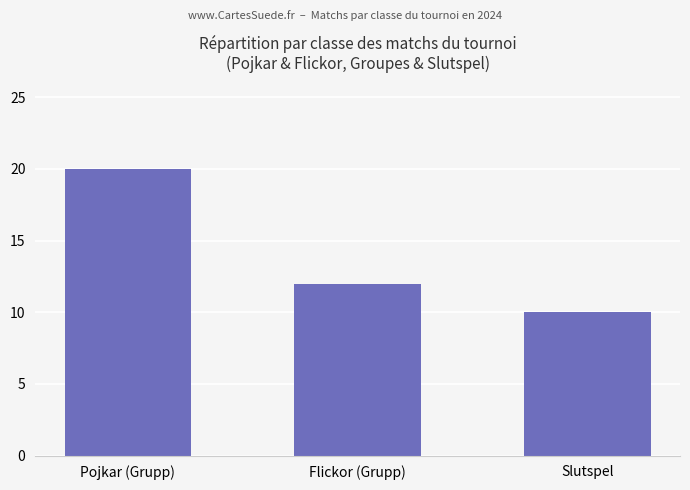

True or false: the data shows 20 at Flickor (Grupp).

False